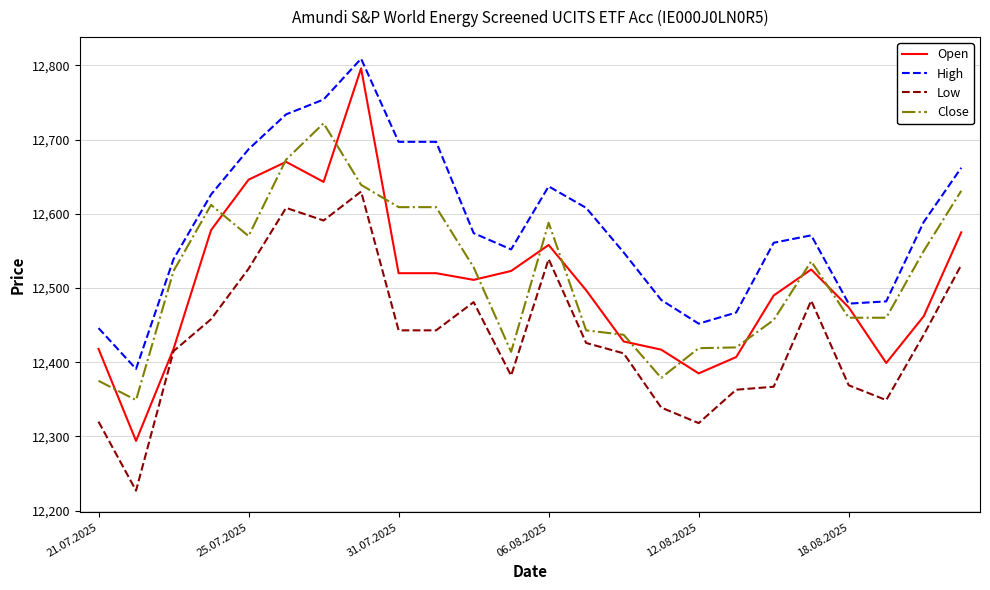

True or false: High and Close cross at least once.

False